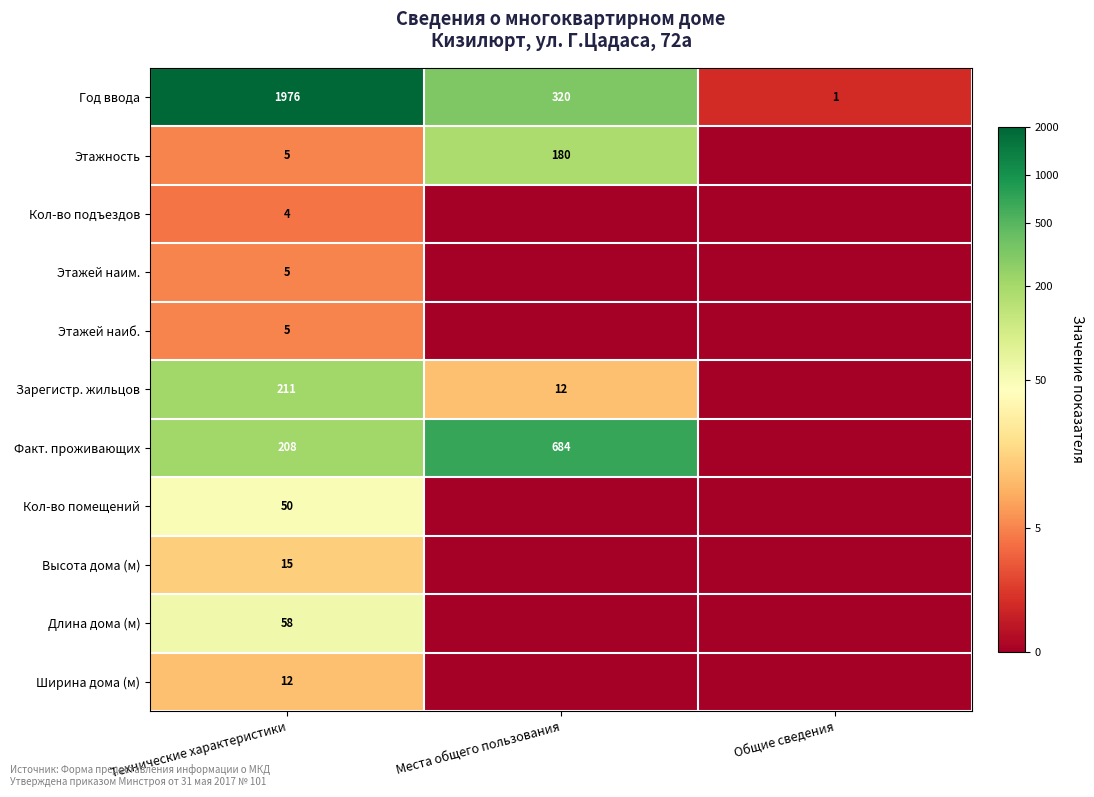

The value of Этажей наиб. at Технические характеристики is 5. True or false?

True